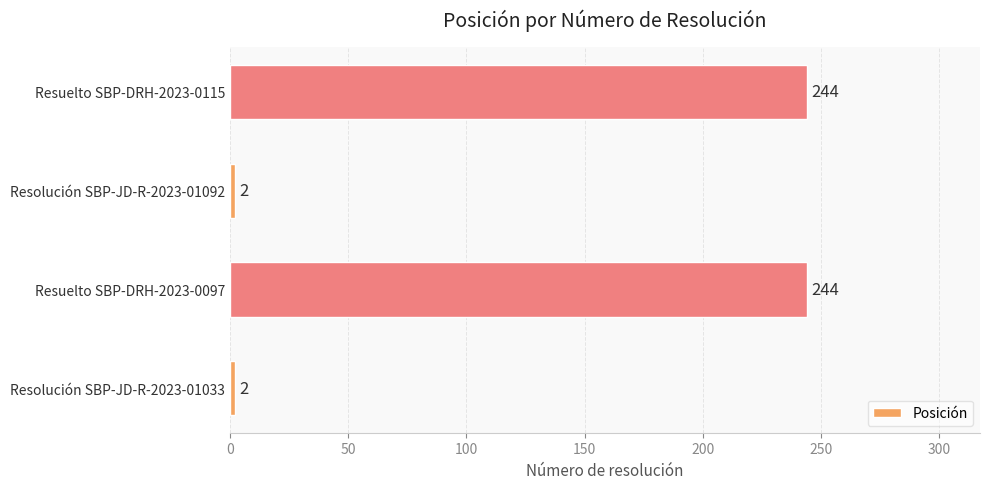

True or false: the data shows 137 at Resuelto SBP-DRH-2023-0097.

False